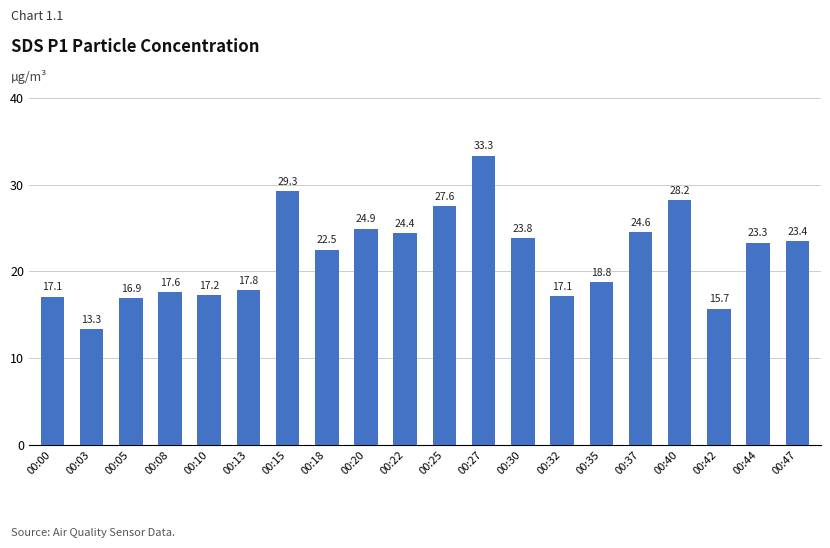

Which label corresponds to the smallest value in the chart?

00:03